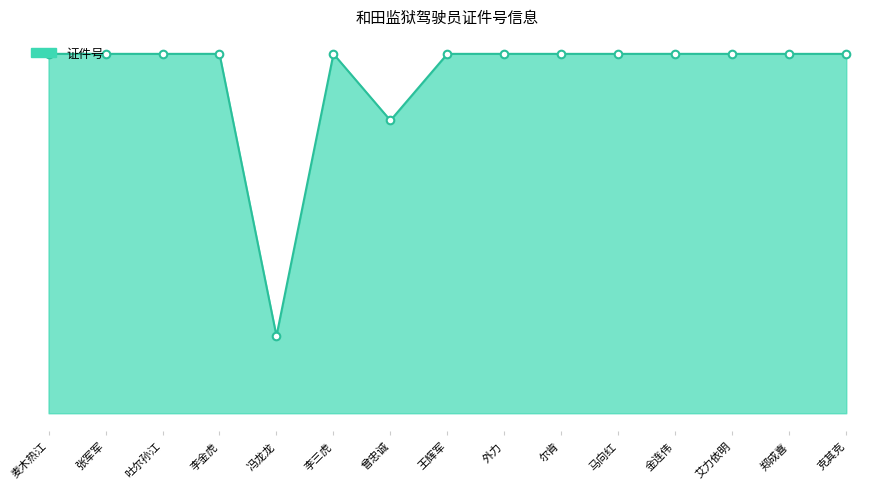

Between 尔肯 and 外力, which is larger?

外力